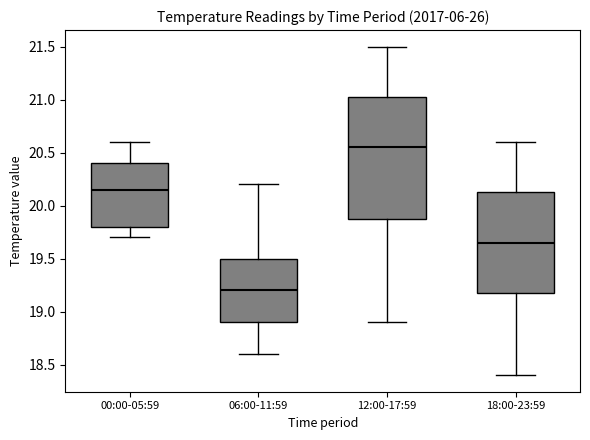

Where is the lower edge of the box for 06:00-11:59 on the y-axis? The values are not printed on the chart, so give them approximately, as read against the axis.

18.90